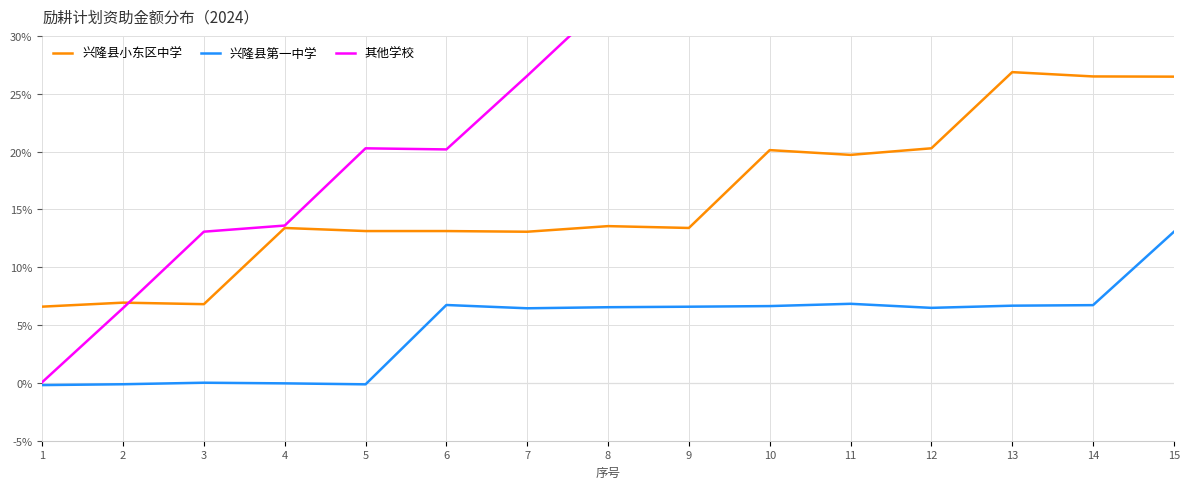

Reading left to right, what are all the values shown in this chart?

兴隆县小东区中学: 6.6	6.9	6.8	13.4	13.1	13.1	13.1	13.6	13.4	20.1	19.7	20.3	26.9	26.5	26.5
兴隆县第一中学: -0.2	-0.1	0.0	-0.0	-0.1	6.7	6.5	6.5	6.6	6.6	6.8	6.5	6.7	6.7	13.1
其他学校: 0.1	6.5	13.1	13.6	20.3	20.2	26.5	33.1	40.1	40.0	46.4	53.3	53.1	60.2	59.9